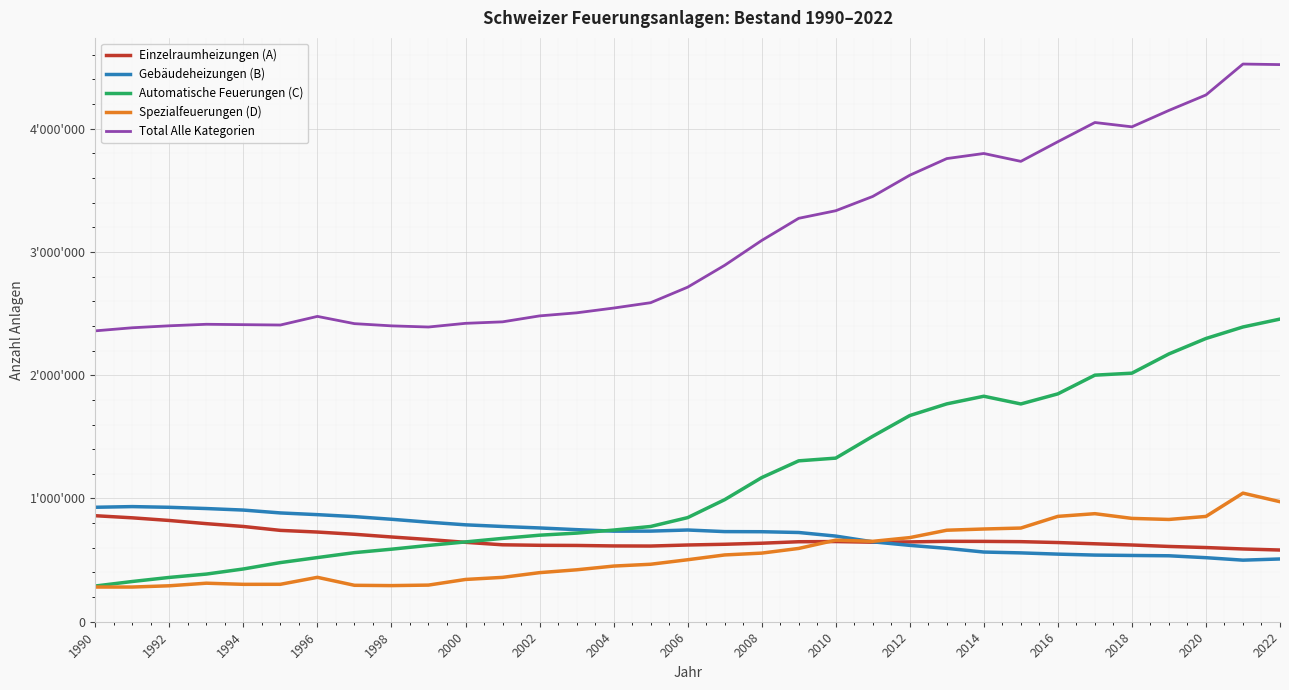

Does the chart display data point markers on the line(s)?

No